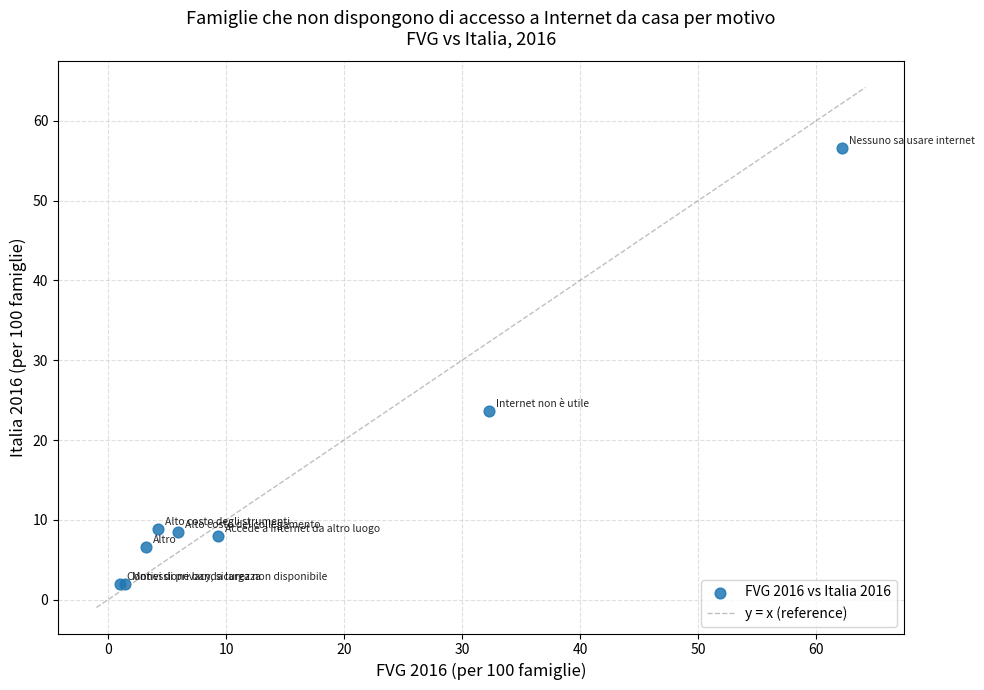

What Y value in the scatter plot is closest to 29?

23.6